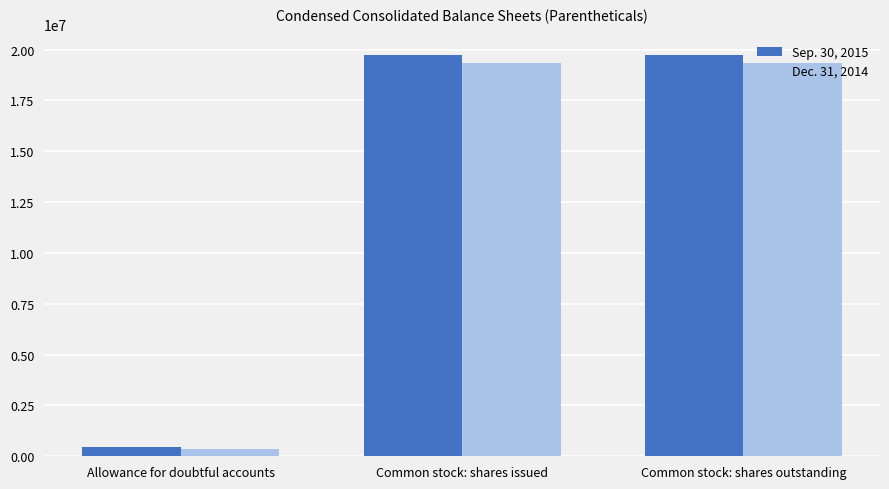

How many bars are there in each group?

2